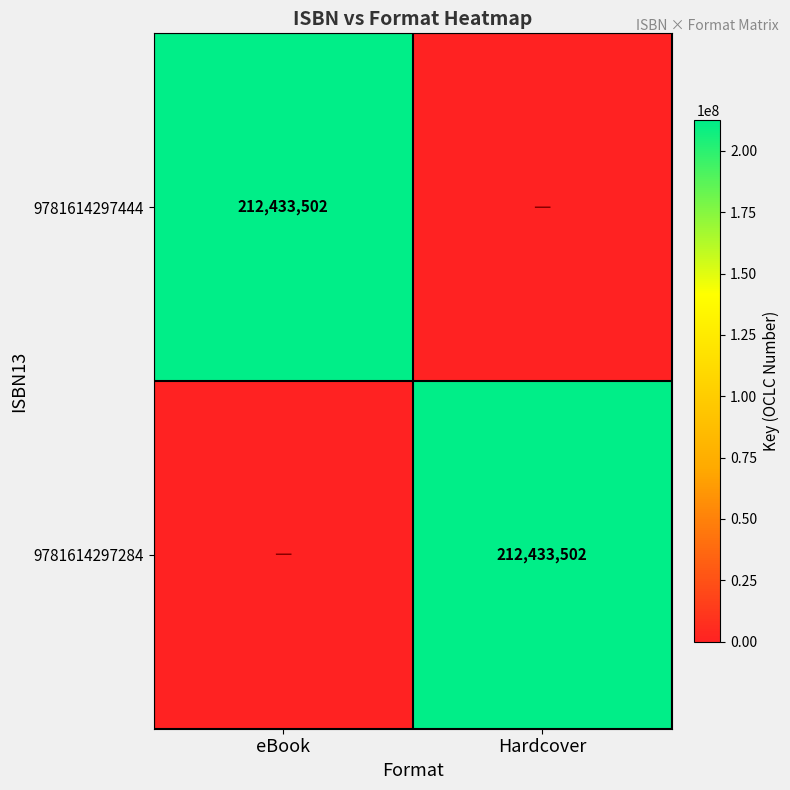

True or false: 9781614297444 has a value of 212433502 at eBook.

True